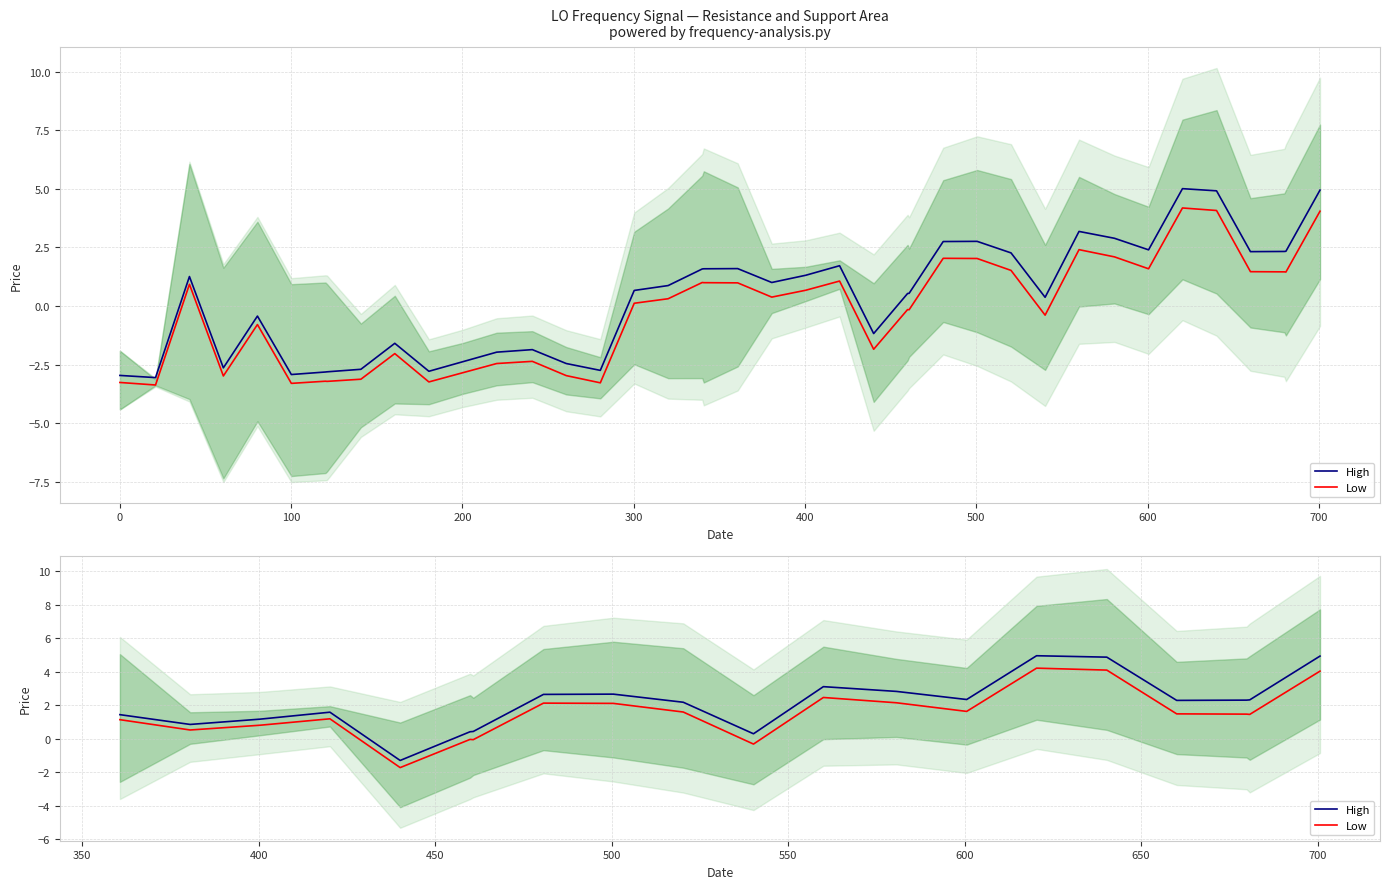

List the series in order of their overall mean, lowest first.

Low, High